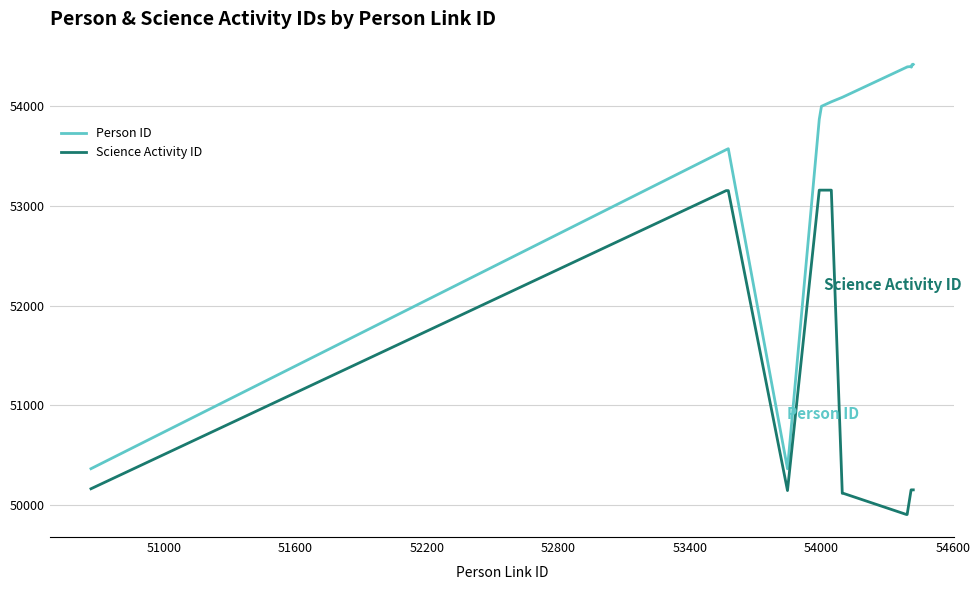

Rank the series by their maximum value, from highest to lowest.

Person ID, Science Activity ID